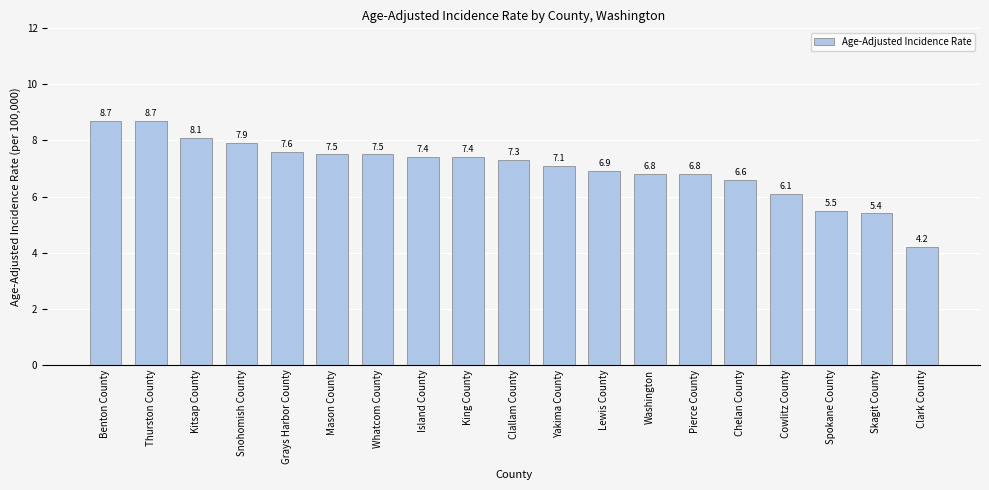

What is the difference between the second highest and minimum values?

4.5